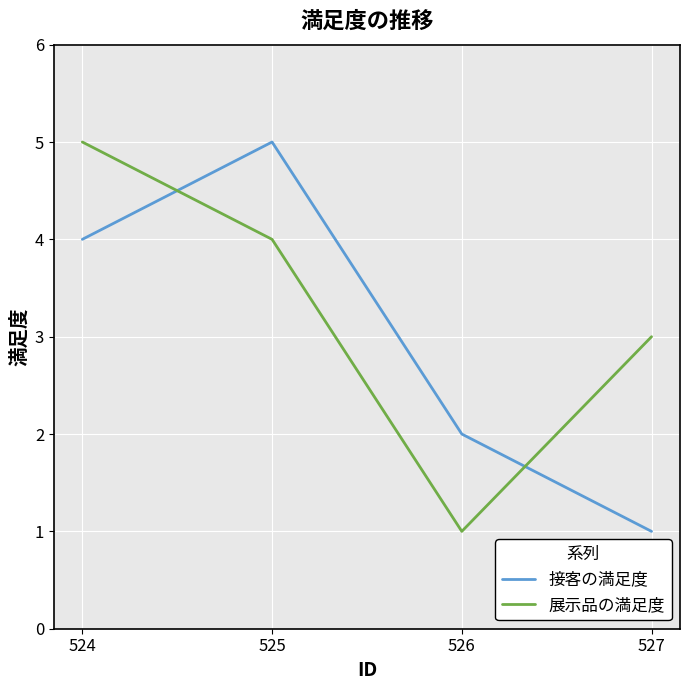

Rank the categories by 接客の満足度 value from lowest to highest.

527, 526, 524, 525